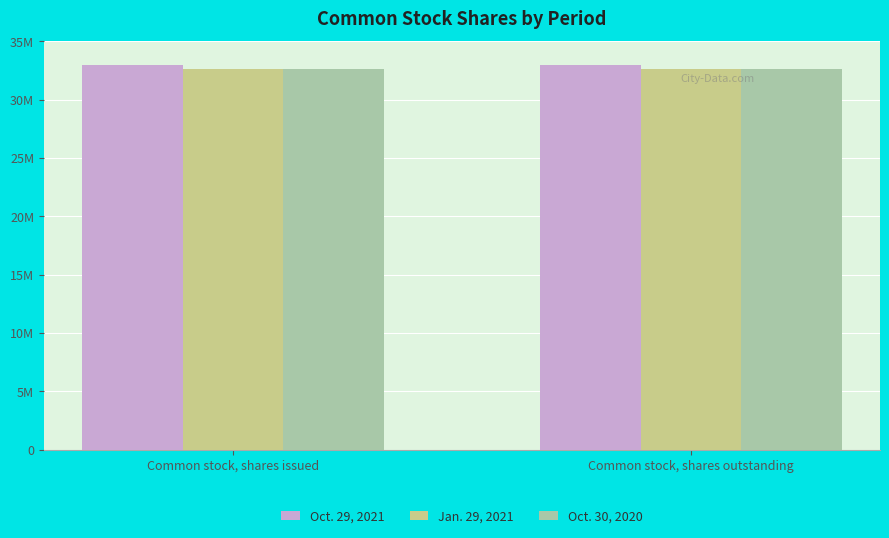

What position from the left is Common stock, shares outstanding?

2